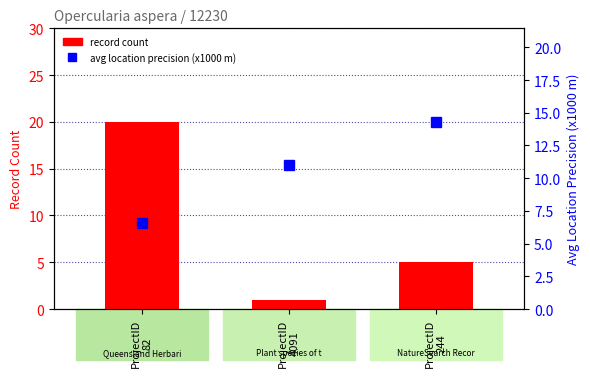

Which series has the widest spread of values?

record count